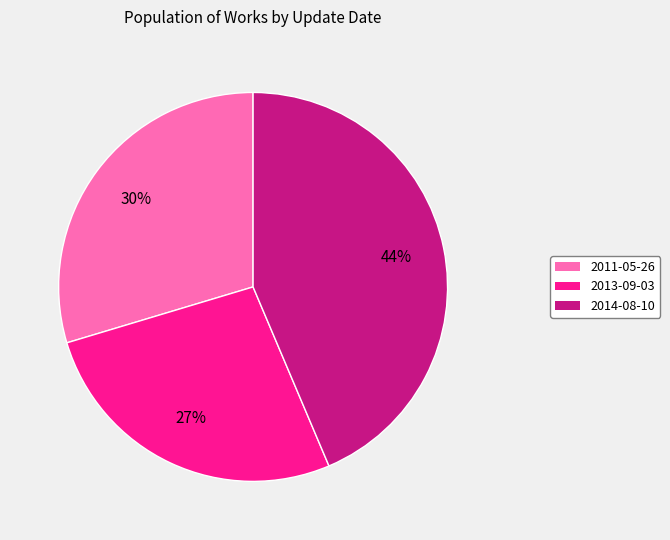

Count the number of slices in the pie.

3